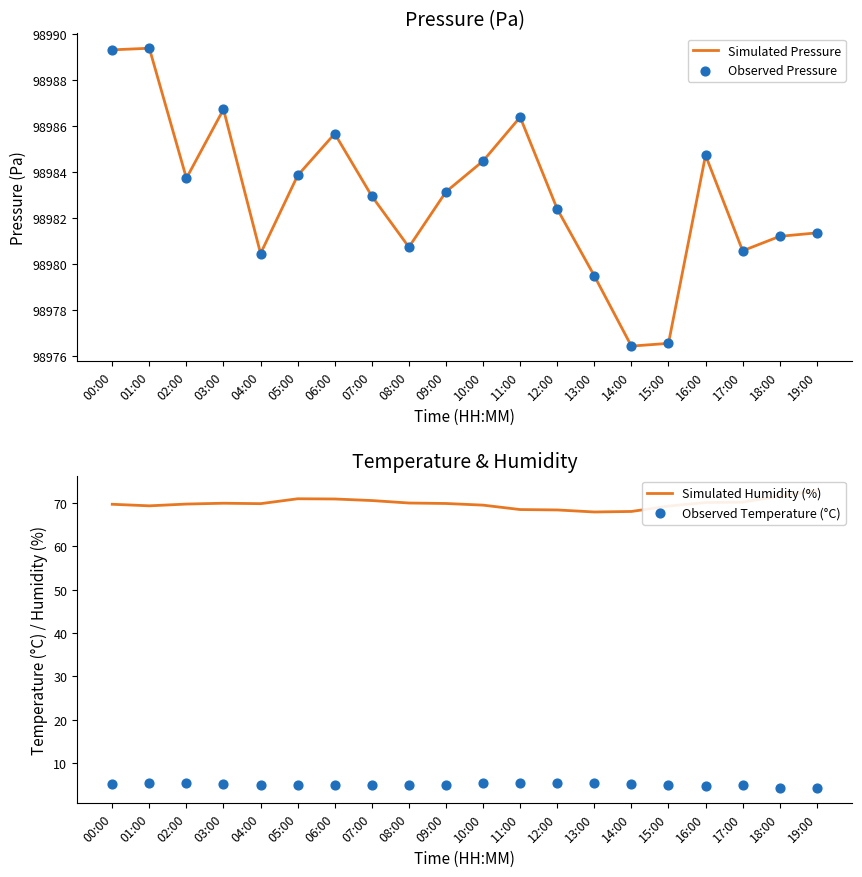

Which series has the largest total across all categories?

Simulated Pressure